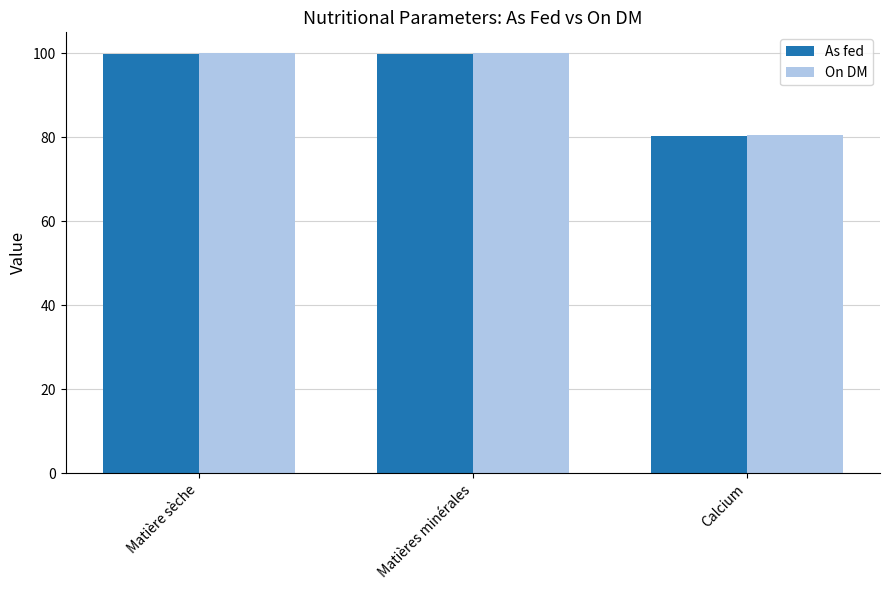

Is the value of As fed at Calcium greater than the value of On DM at Matières minérales?

No